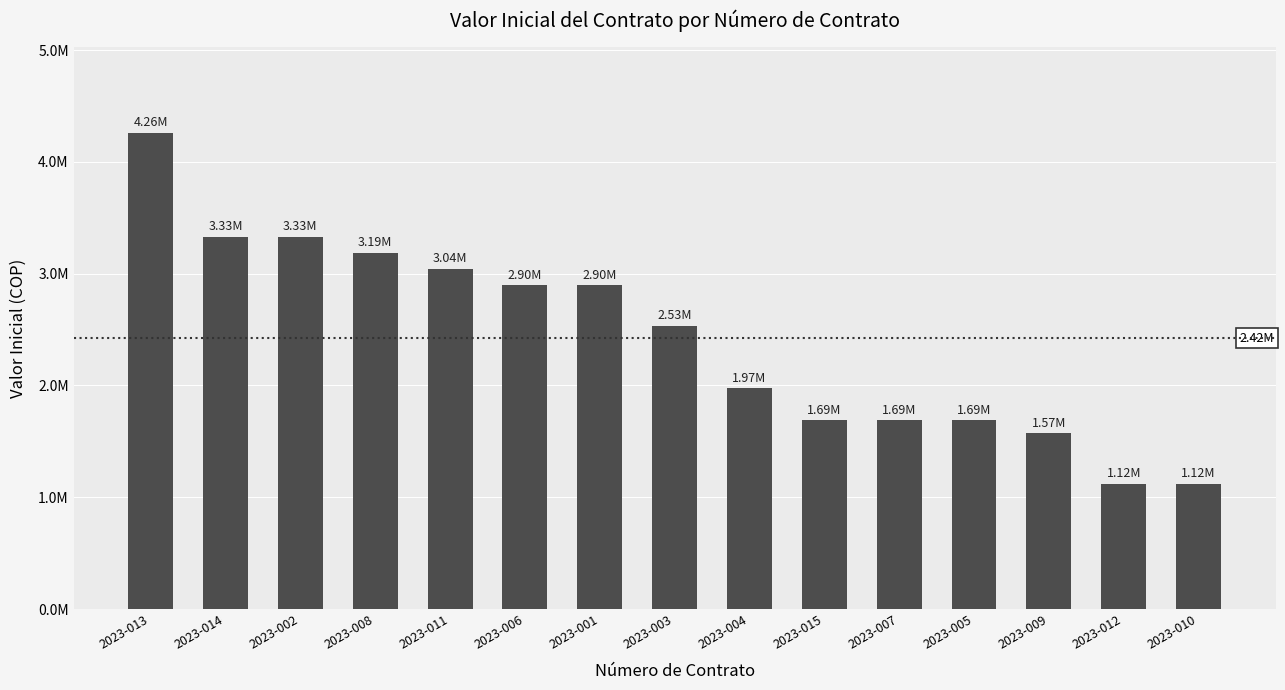

List the labels in order of value, smallest first.

2023-012, 2023-010, 2023-009, 2023-015, 2023-007, 2023-005, 2023-004, 2023-003, 2023-006, 2023-001, 2023-011, 2023-008, 2023-014, 2023-002, 2023-013